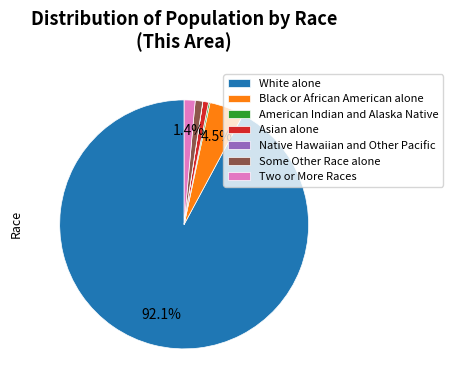

Approximately how many times larger is the value at Two or More Races compared to Black or African American alone?

0.3